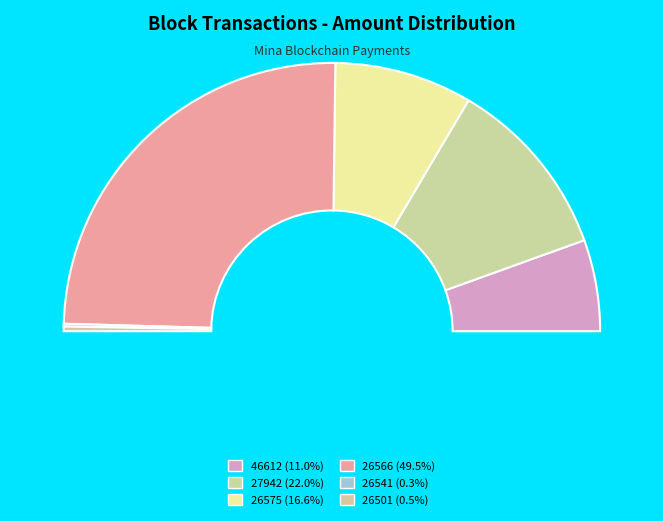

To the nearest percent, what is the difference between the largest and smallest slice percentages?

49%